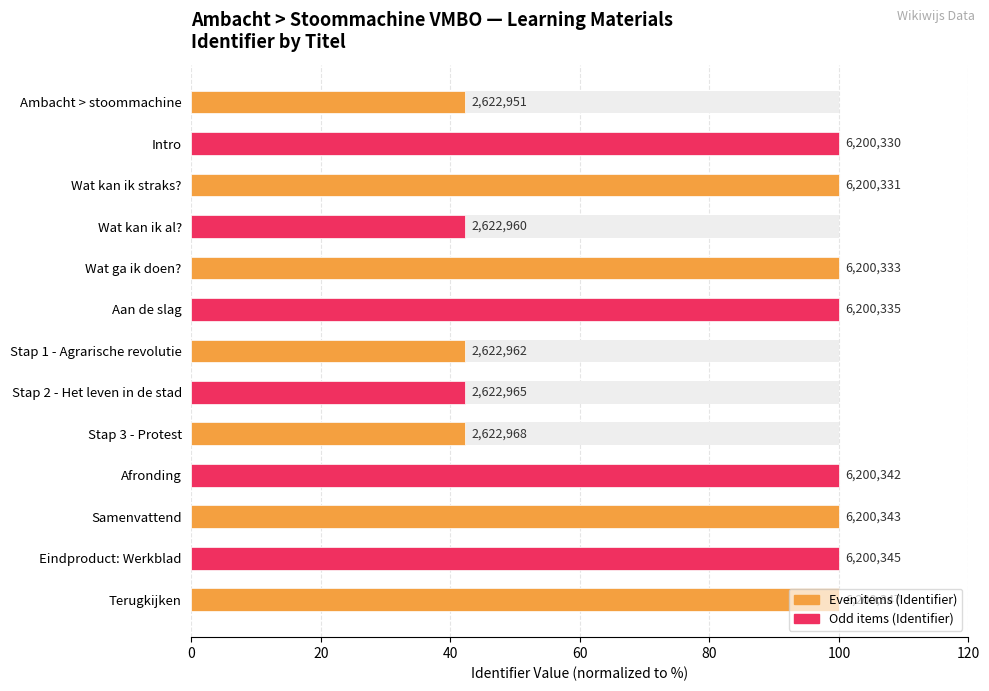

What is the greatest value displayed?

100.0